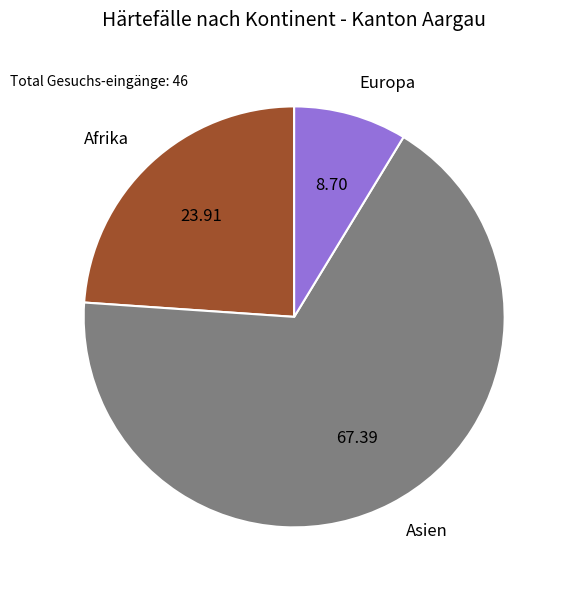

How many segments does this pie chart have?

3